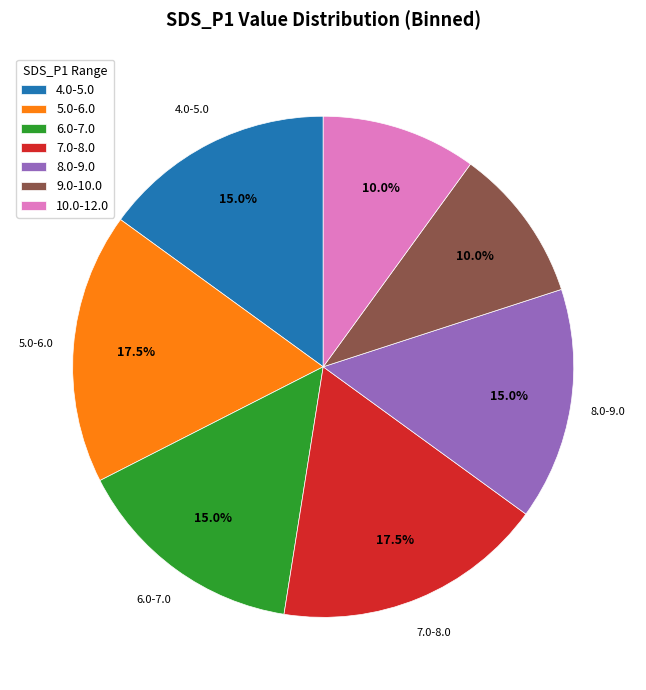

To the nearest percent, what is the average slice percentage?

14%